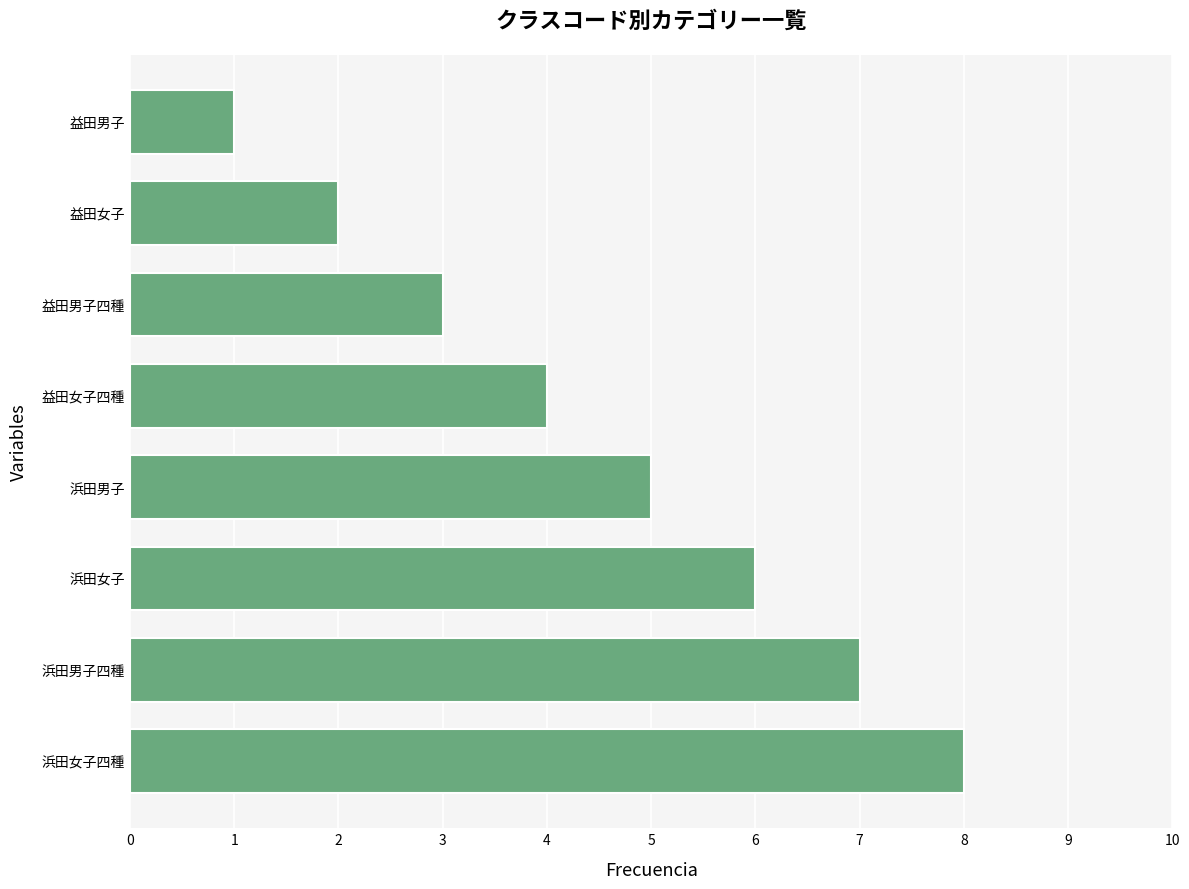

How many bars are there in total?

8